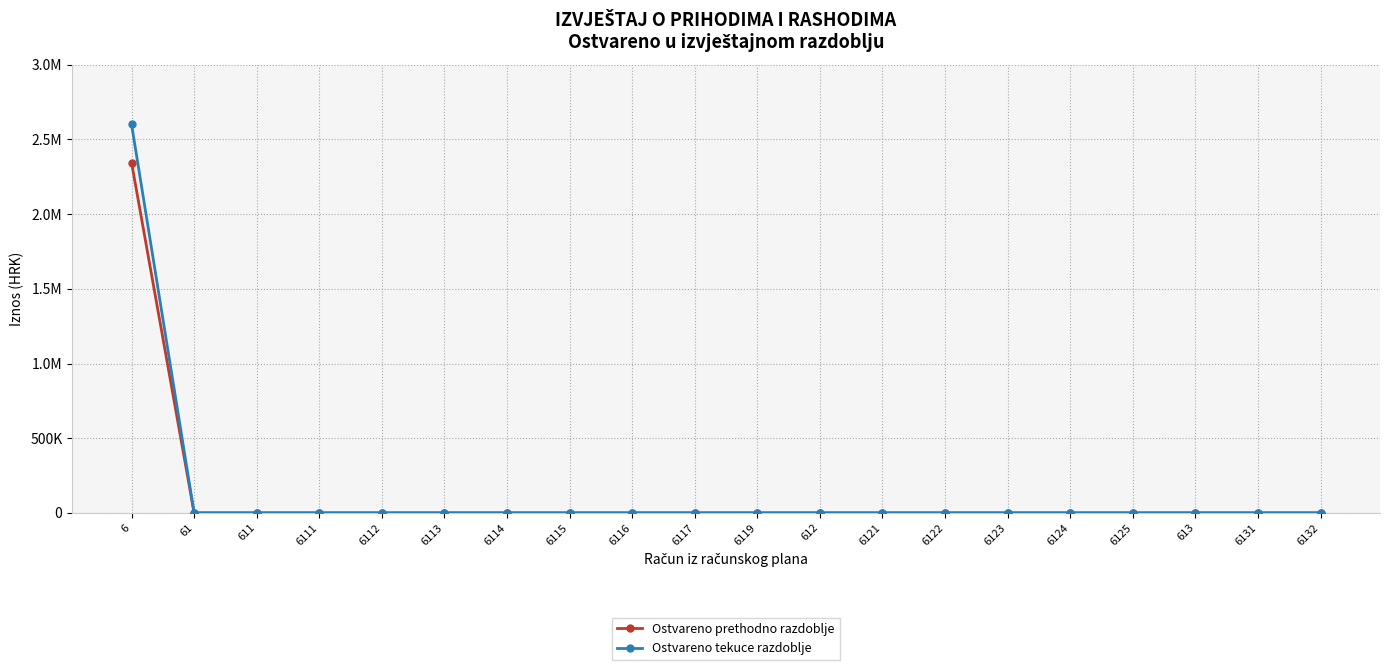

The value of Ostvareno prethodno razdoblje at 6117 is -1152014. True or false?

False